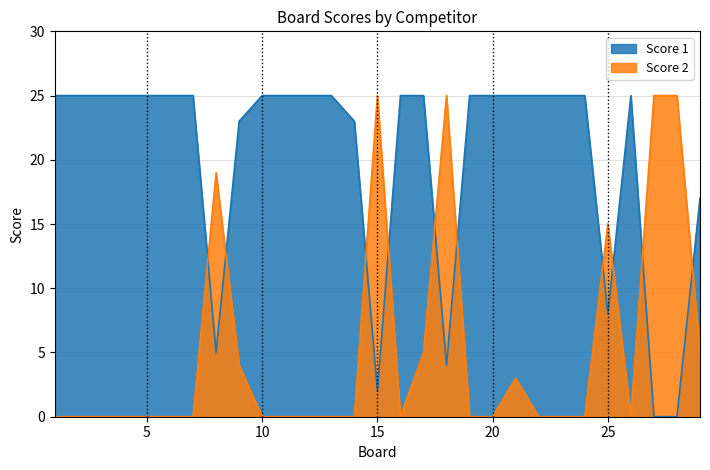

The Score 2 series shows 15 at 25. True or false?

True